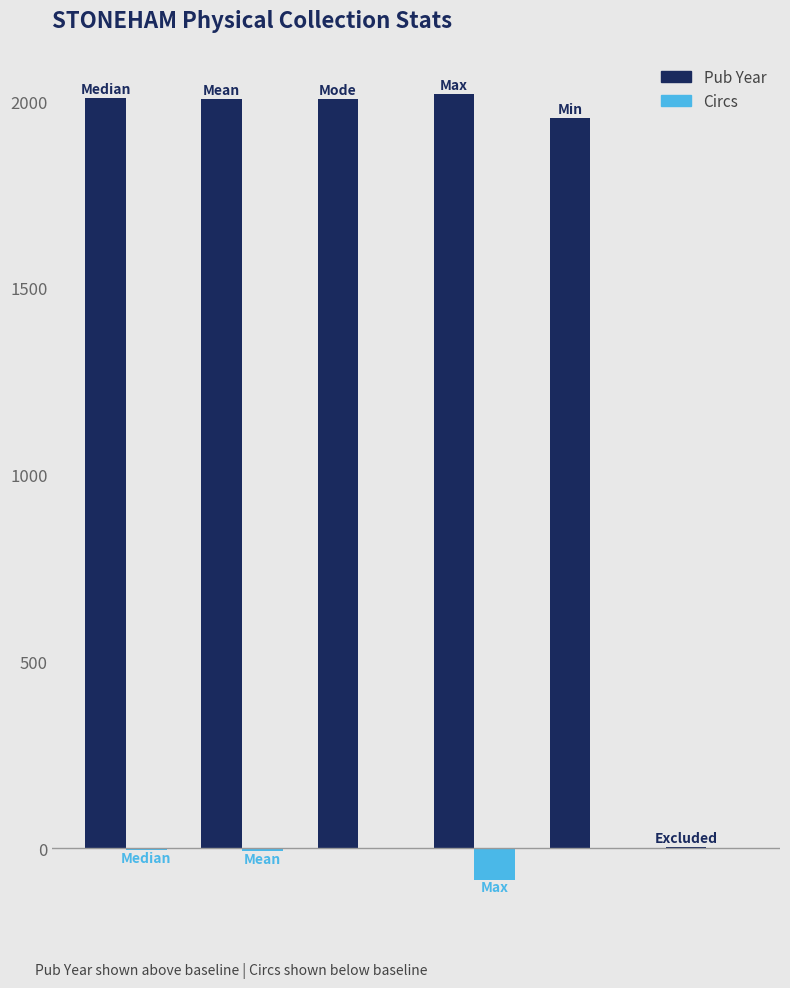

What is the average value of the Pub Year series?

1666